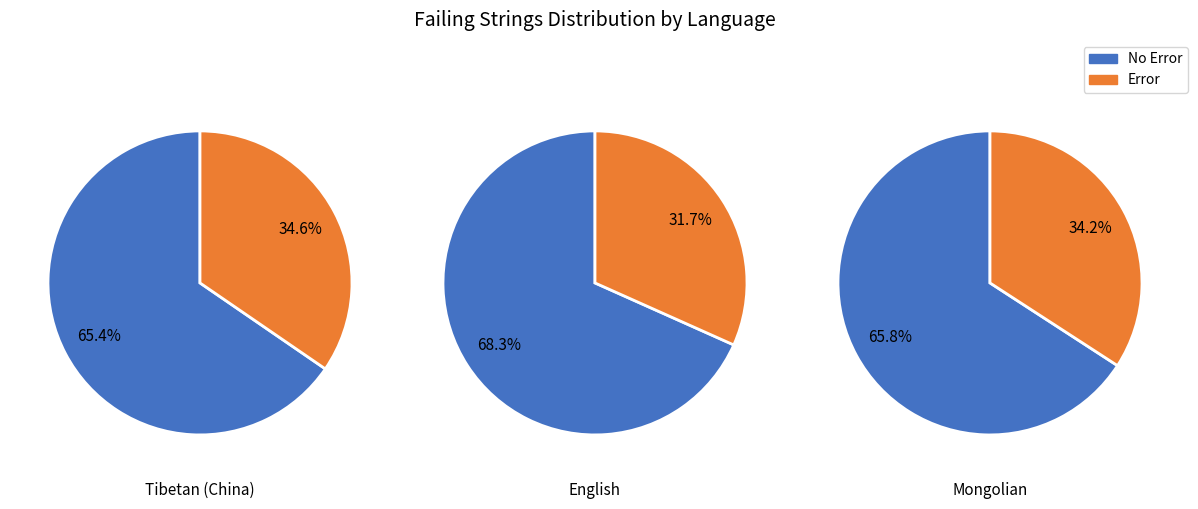

What is the smallest slice in the pie chart?

English